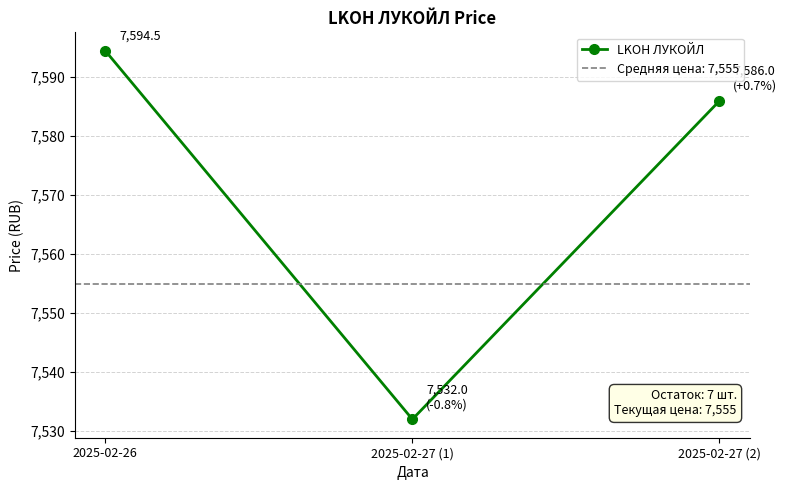

Is it true that the value at 2025-02-27 (2) is 7586.0?

True